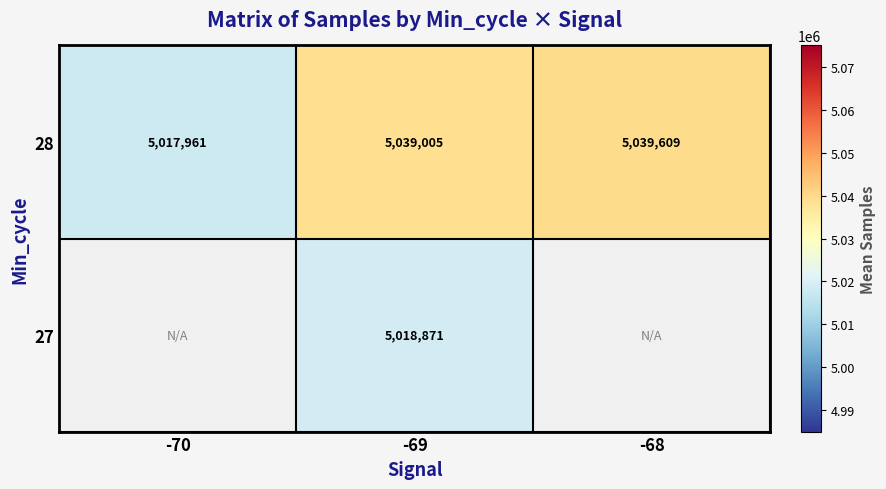

Where is 28 nearest to the value 5028785?

-69